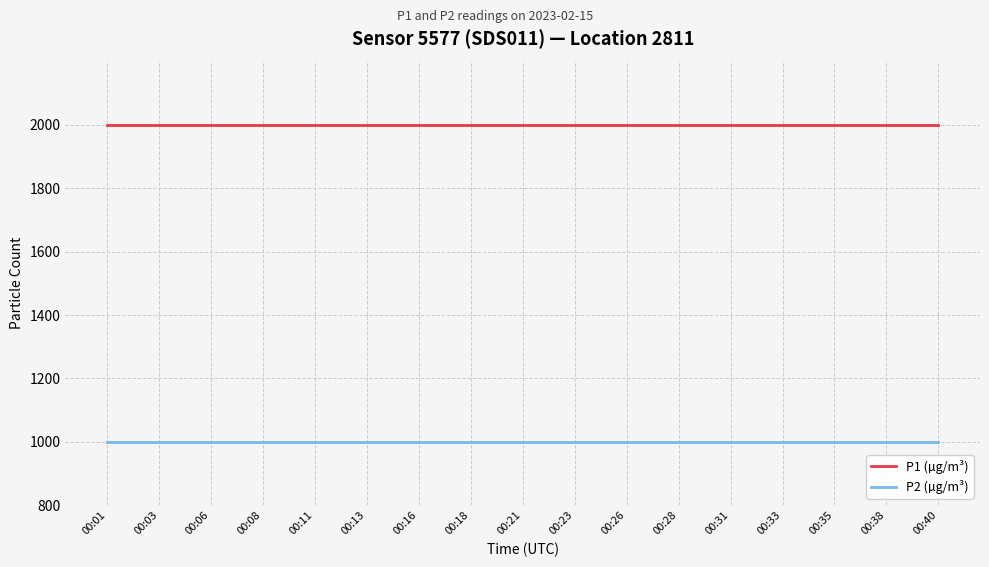

True or false: P2 (µg/m³) has a value of 999.9 at 00:08.

True